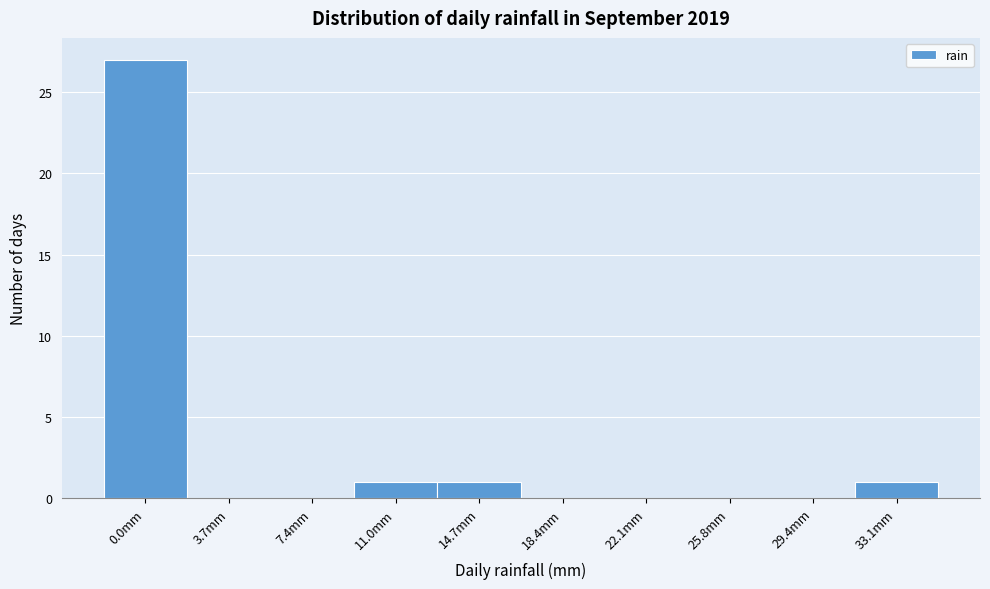

Reading left to right, transcribe all the data shown in this chart.

0.0mm=27	3.7mm=0	7.4mm=0	11.0mm=1	14.7mm=1	18.4mm=0	22.1mm=0	25.8mm=0	29.4mm=0	33.1mm=1